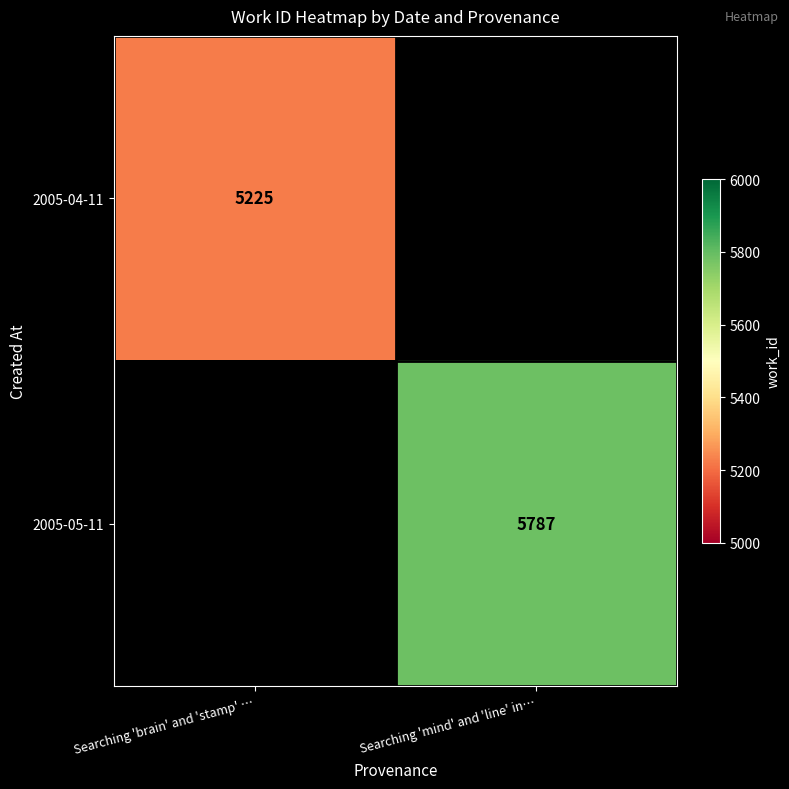

What is the smallest value displayed?

5225.0